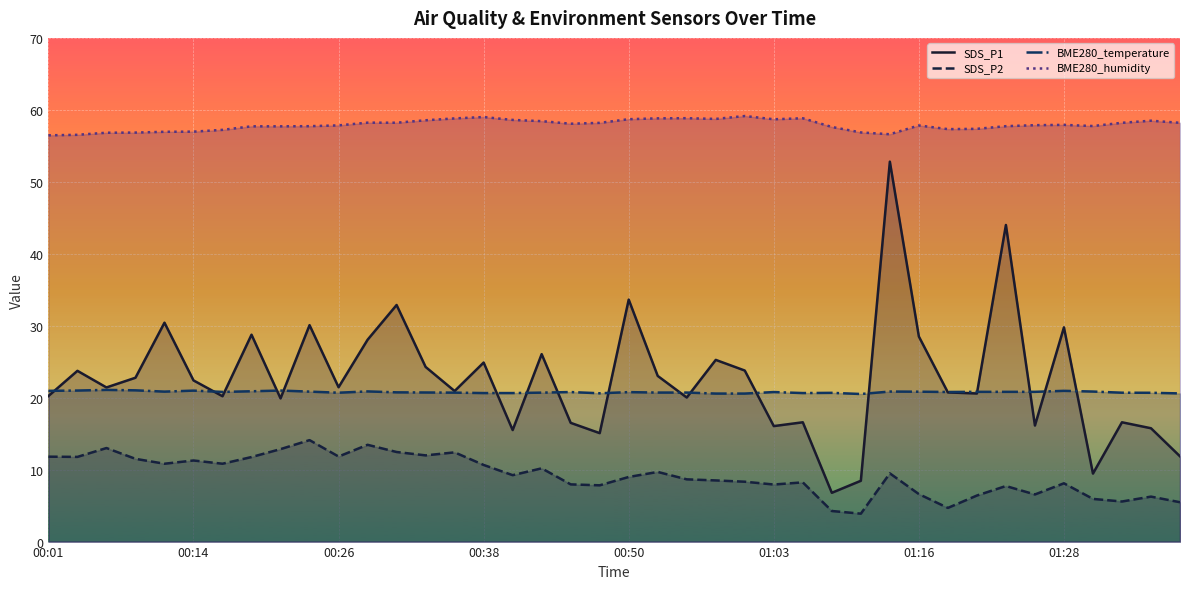

In BME280_temperature, how many points are lower than both neighbors (excluding endpoints)?

7